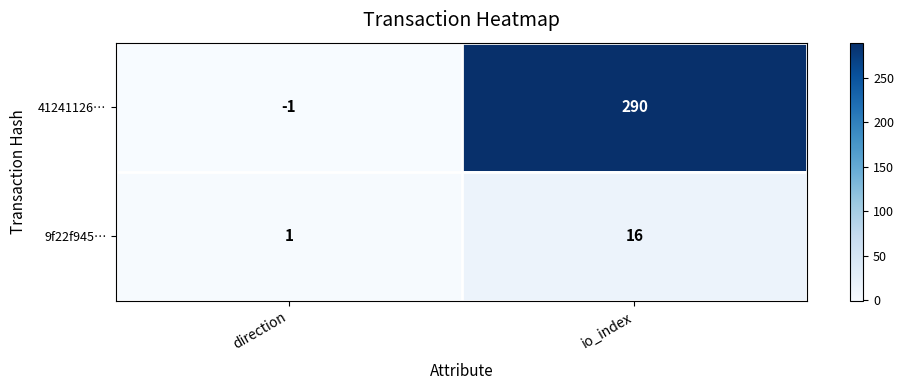

What is the difference between the 9f22f945… values at direction and io_index?

15